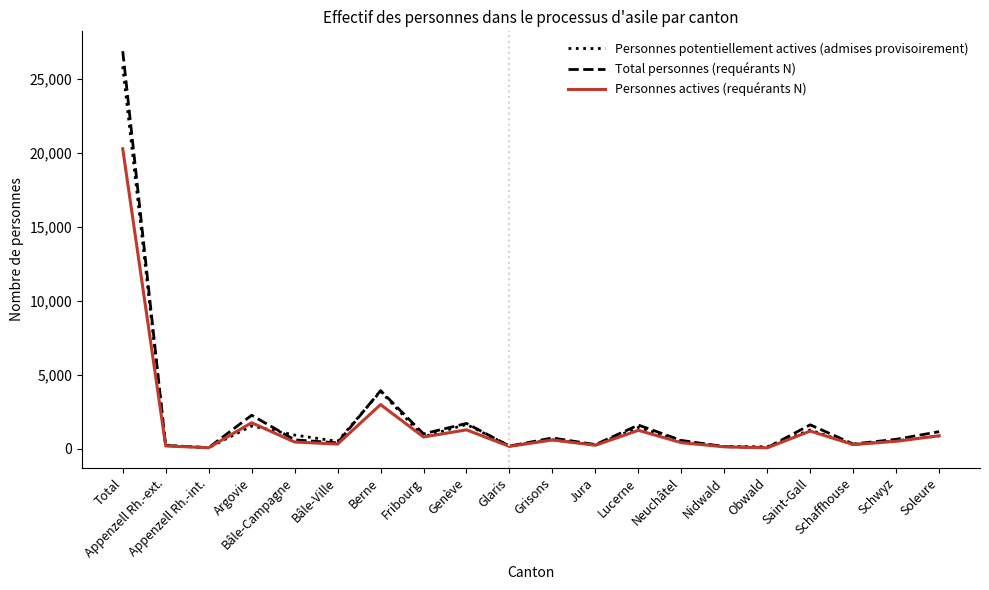

At which label is Personnes actives (requérants N) closest to 10171?

Berne